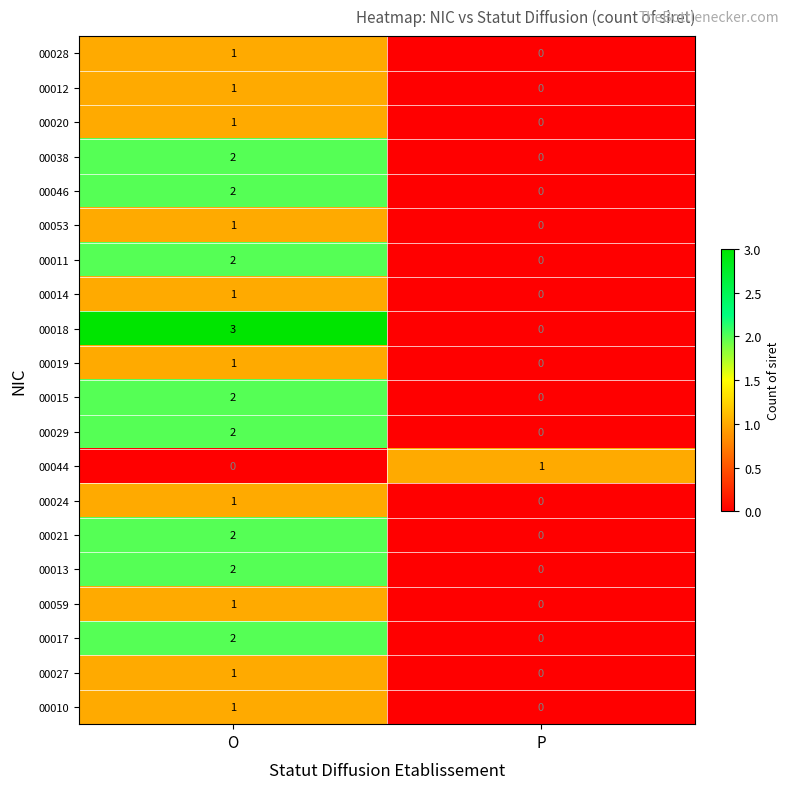

Rank the categories by 00059 value from lowest to highest.

P, O